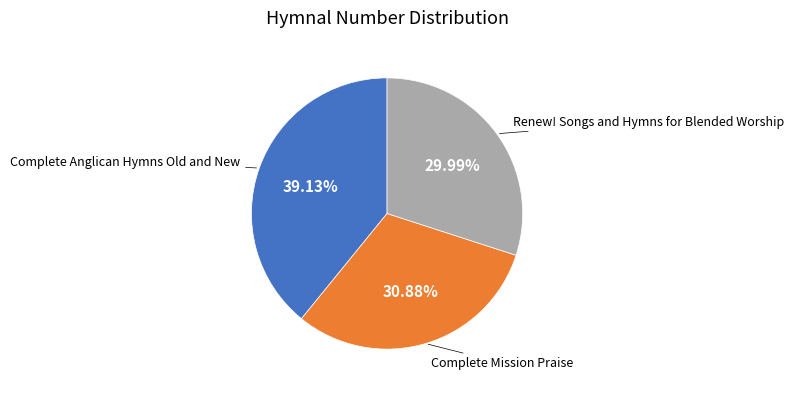

Is there any slice that represents more than half of the pie?

No